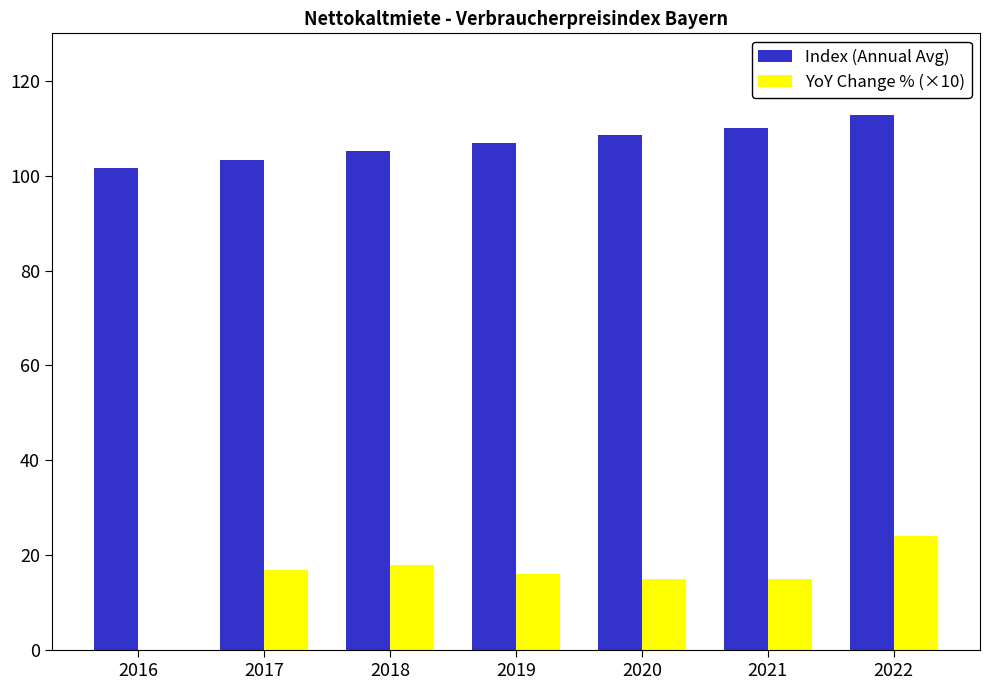

True or false: YoY Change % (×10) has a value of 16.0 at 2019.

True